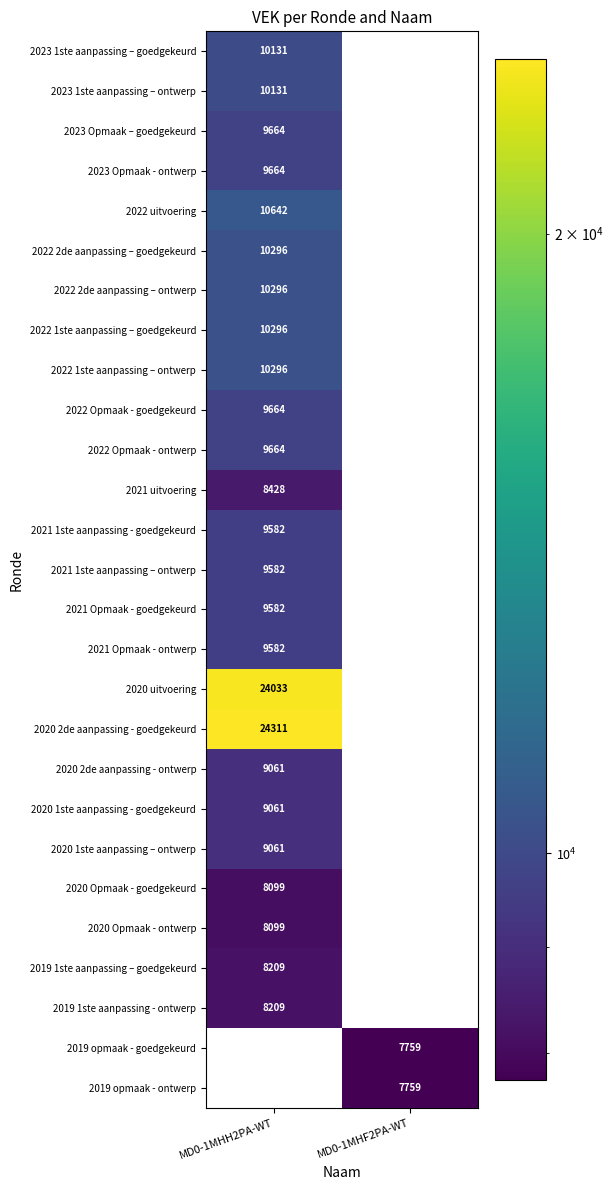

True or false: 2020 1ste aanpassing - goedgekeurd has a value of 9061 at MD0-1MHH2PA-WT.

True